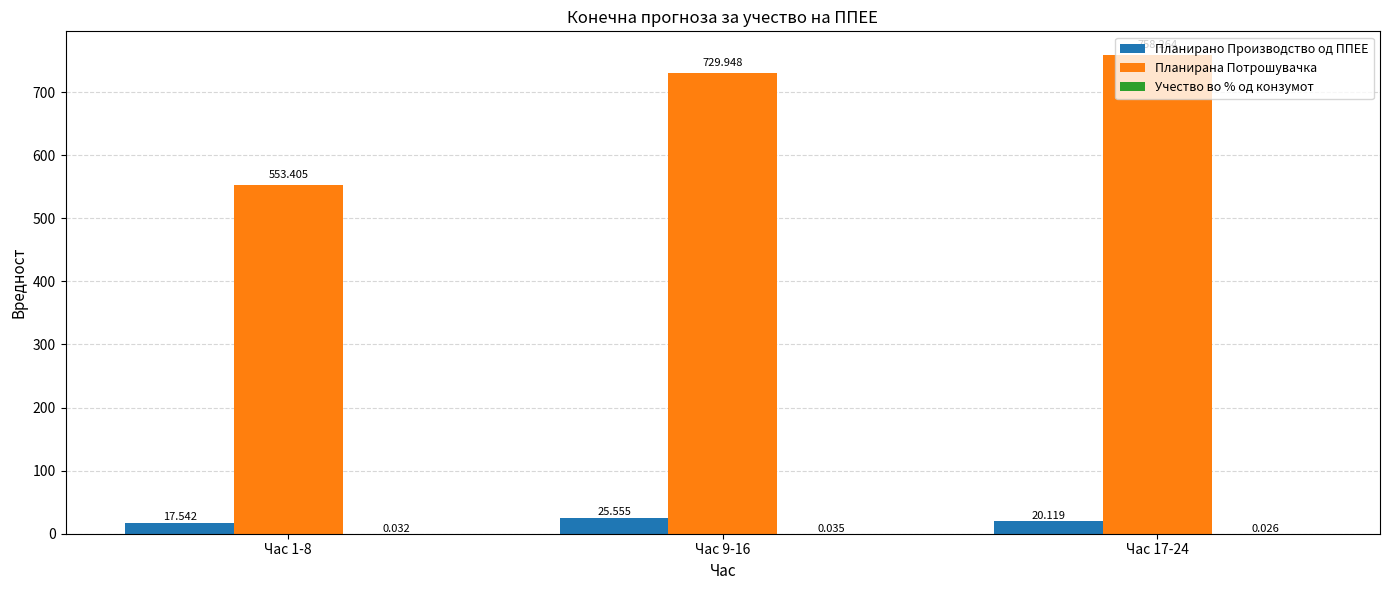

Which series changed the most between Час 1-8 and Час 9-16?

Планирана Потрошувачка